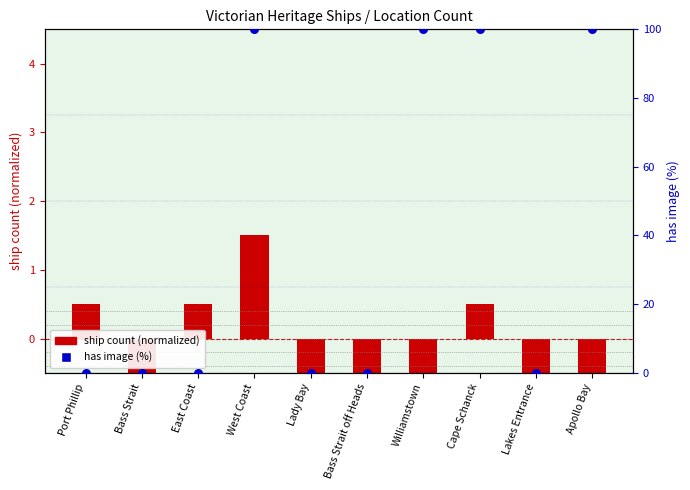

Which series contains the lowest Y value?

ship count (normalized)